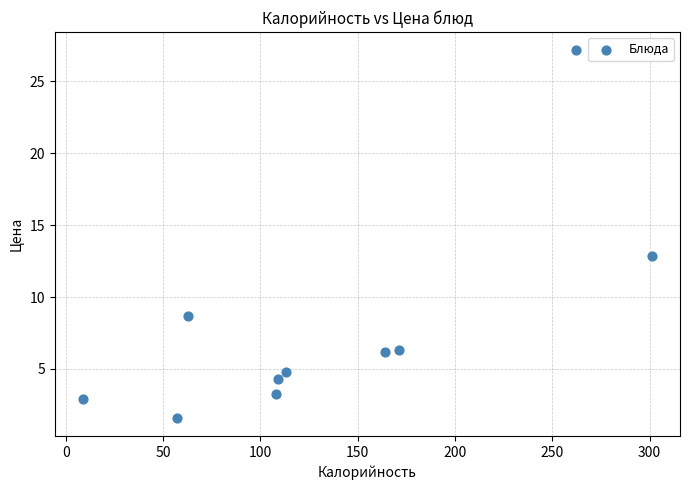

What is the range of X values (max minus min)?

292.0